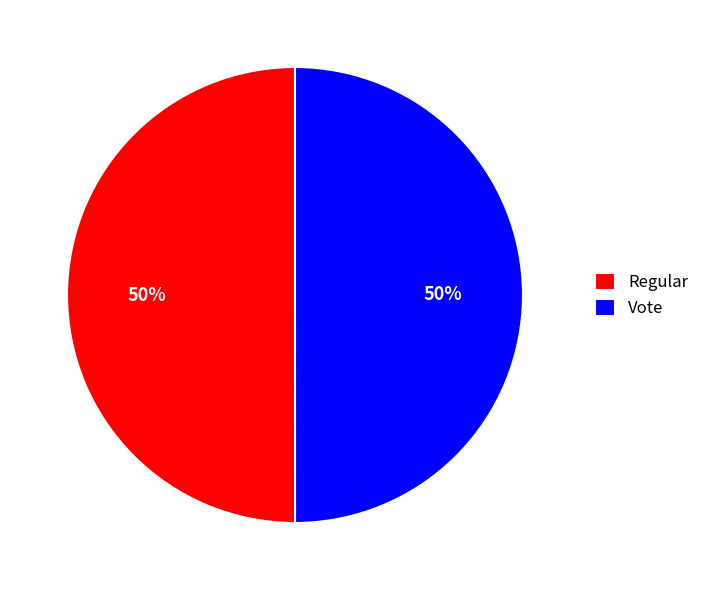

How many segments does this pie chart have?

2